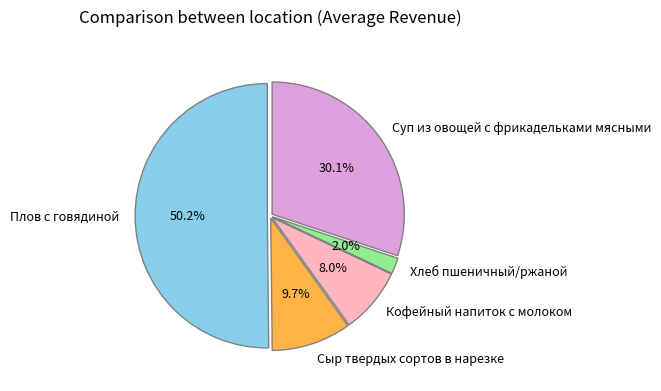

To the nearest percent, what is the difference between the largest and smallest slice percentages?

48%